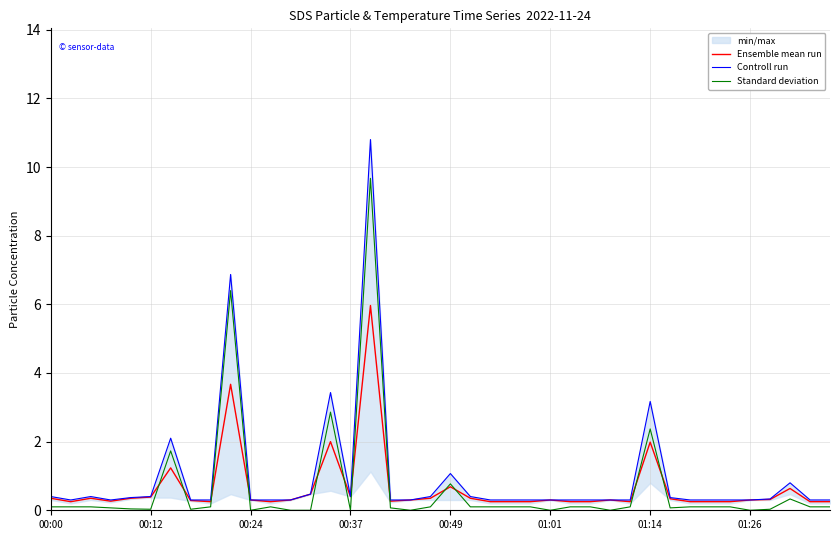

At 27, list the series in order from smallest to largest.

Standard deviation, Ensemble mean run, Controll run